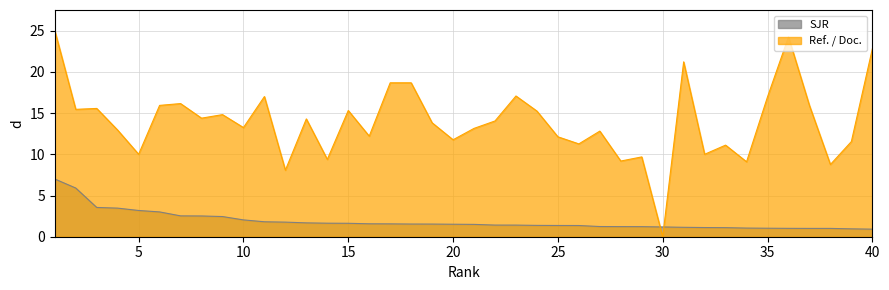

Which category has the highest value in the SJR series?

1